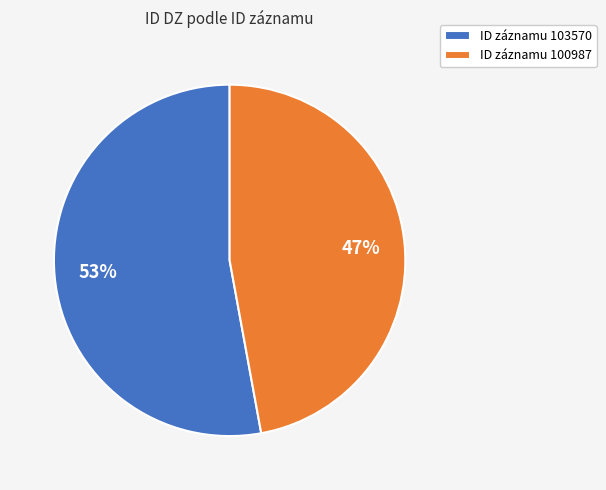

To the nearest percent, what is the average slice percentage?

50%